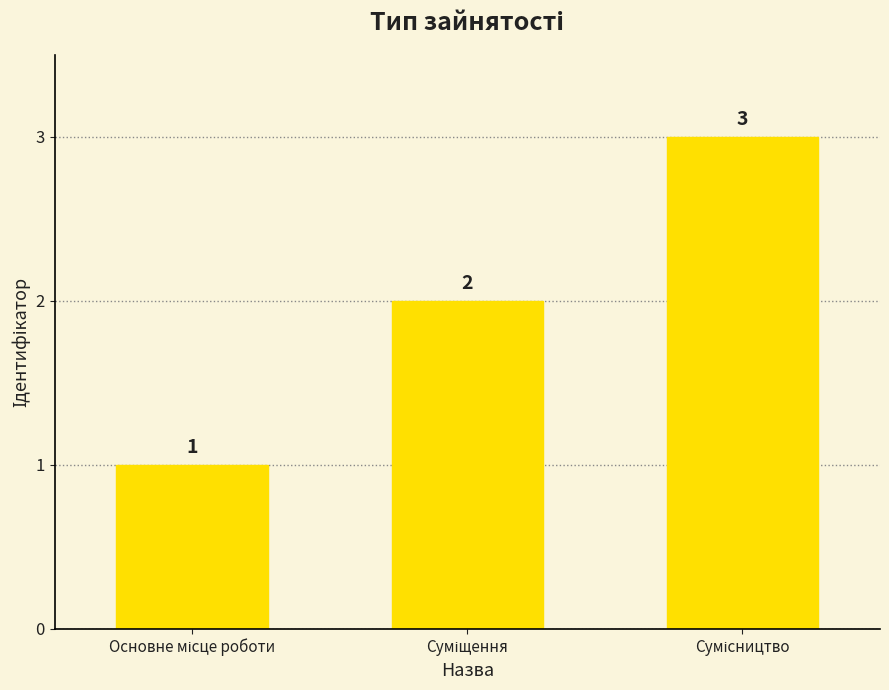

What is the sum of all values?

6